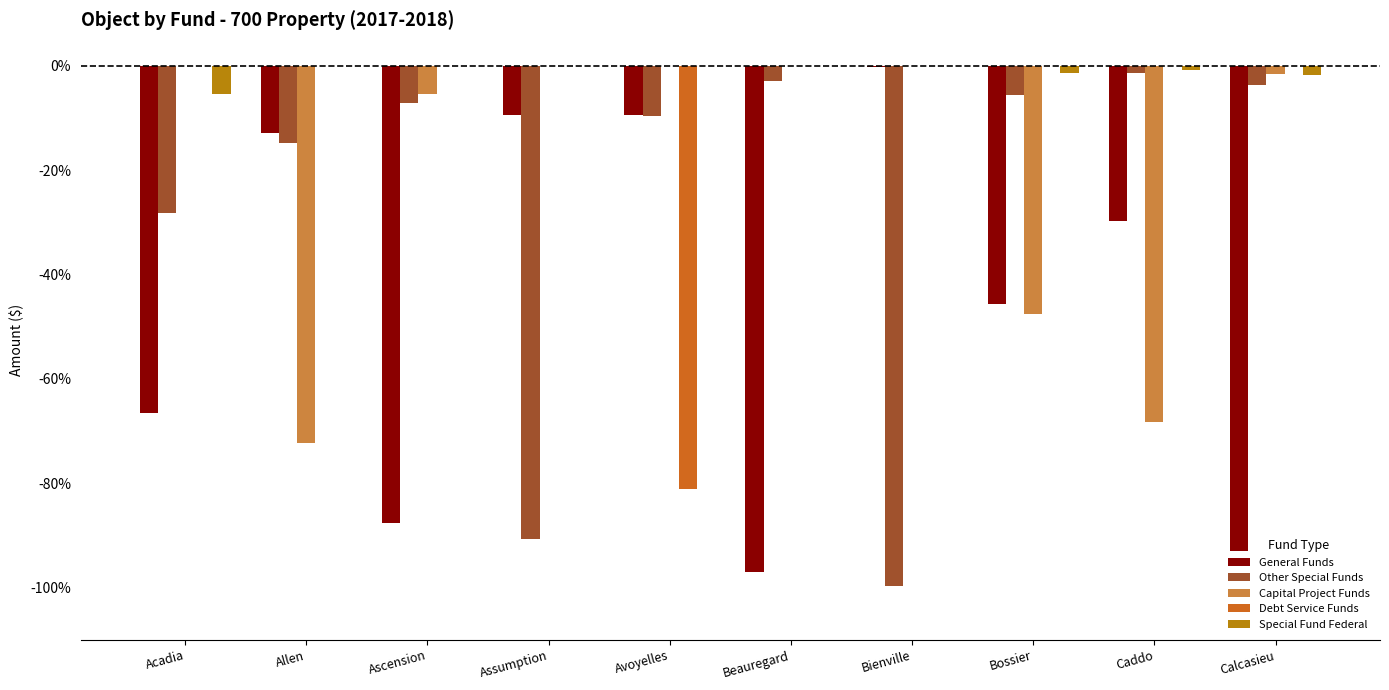

Is the value of Capital Project Funds at Allen greater than the value of Special Fund Federal at Calcasieu?

No